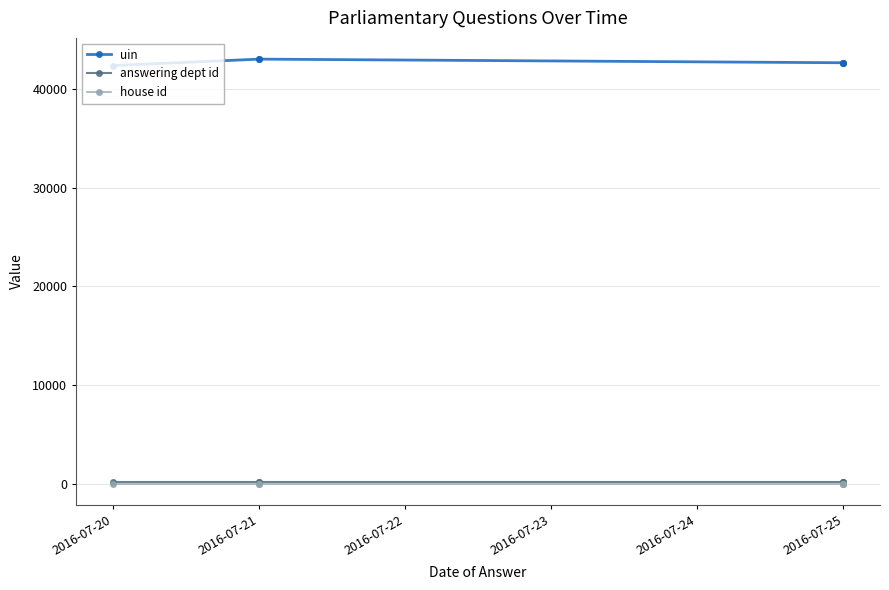

Between 2016-07-21 and 2016-07-25, which is larger?

2016-07-21